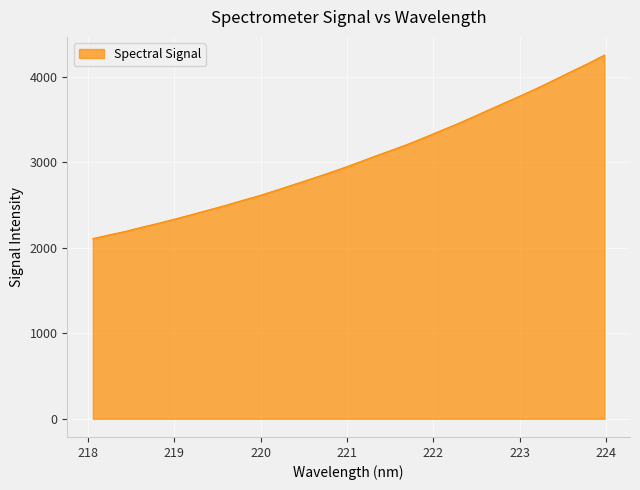

True or false: the data has more than 1 interior local peaks.

False